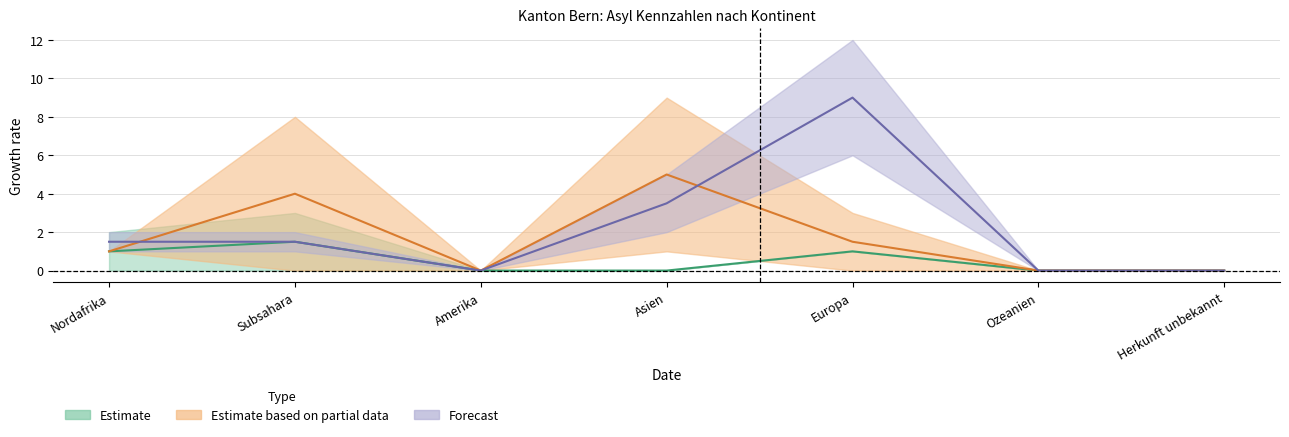

At which category does the chart reach its minimum across all series?

Amerika